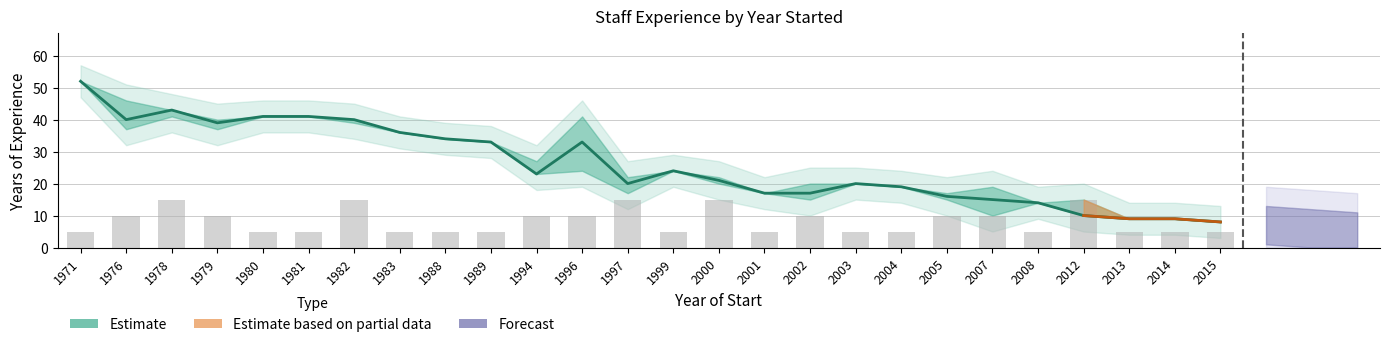

Between 2014 and 2004, which is larger?

2014